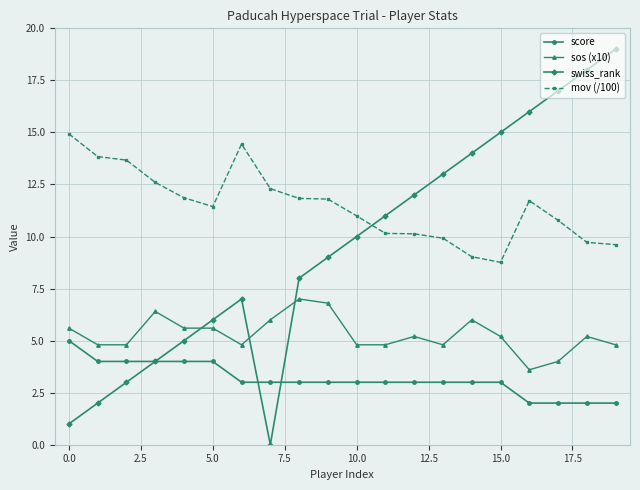

Does the chart have visible grid lines?

Yes